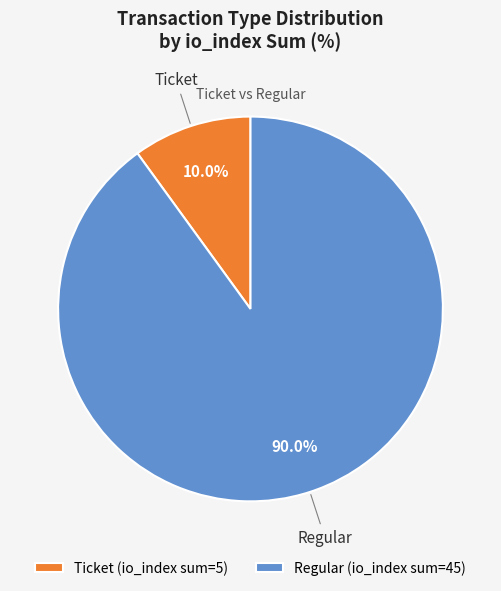

Between Regular (io_index sum=45) and Ticket (io_index sum=5), which is larger?

Regular (io_index sum=45)